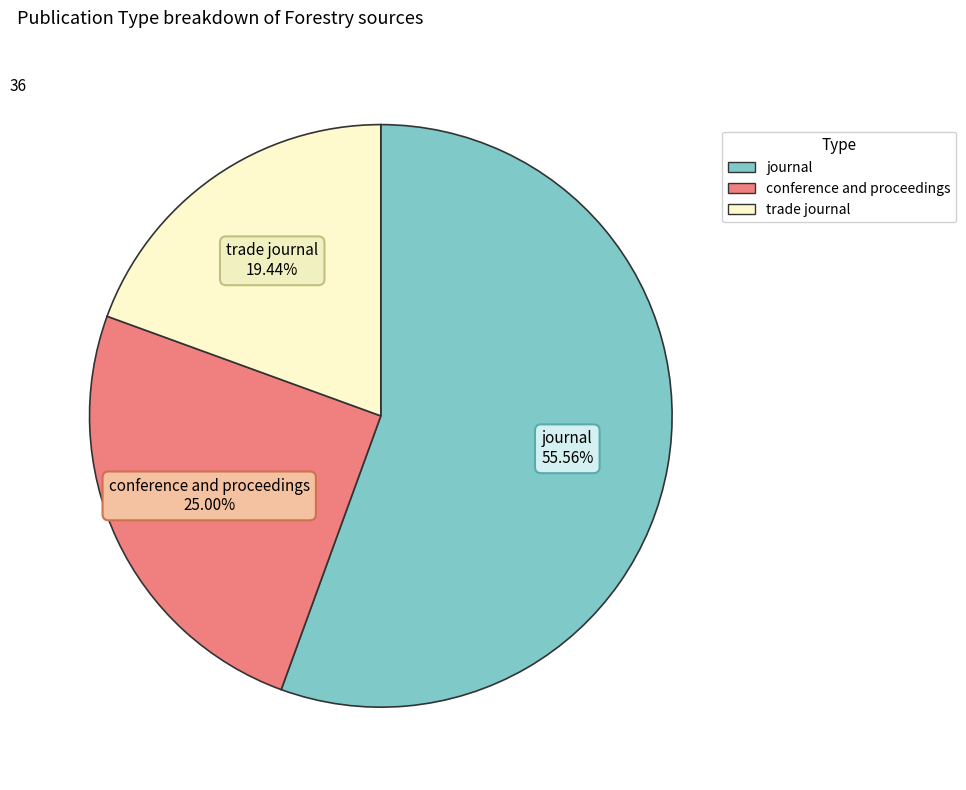

To the nearest percent, what is the combined percentage of journal and trade journal?

75%